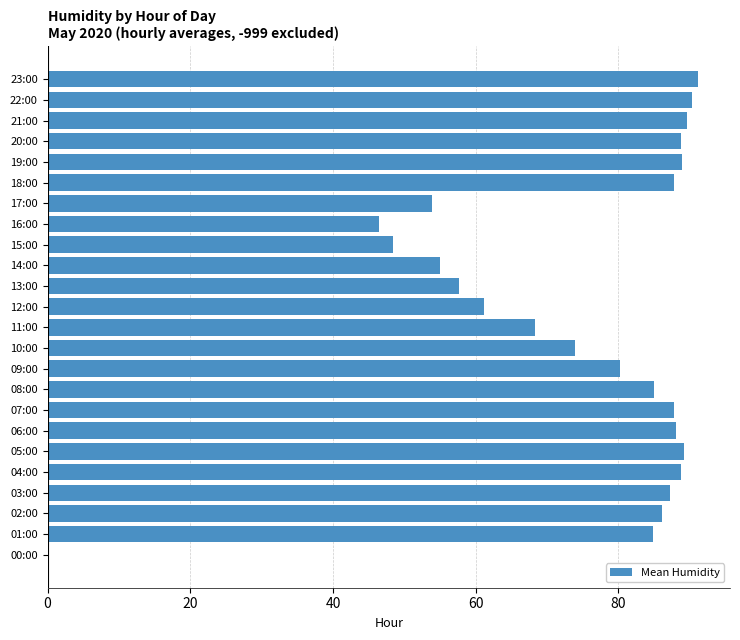

The chart shows a value of 87.2 at 03:00. True or false?

True